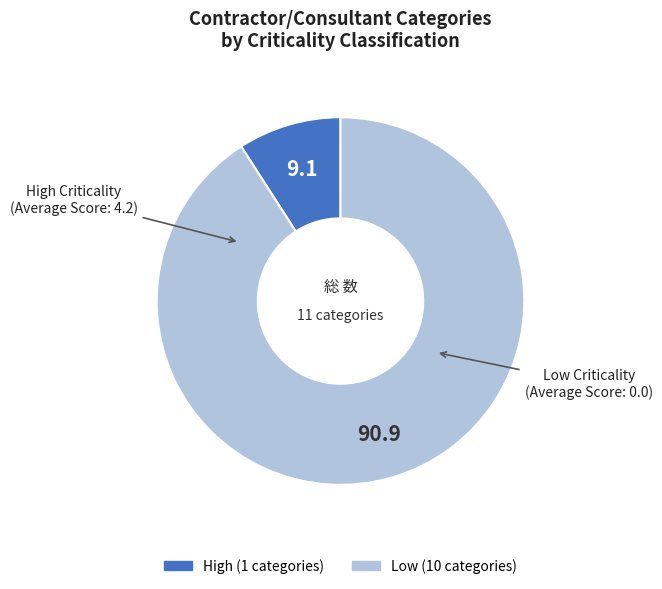

Count the number of slices in the pie.

2